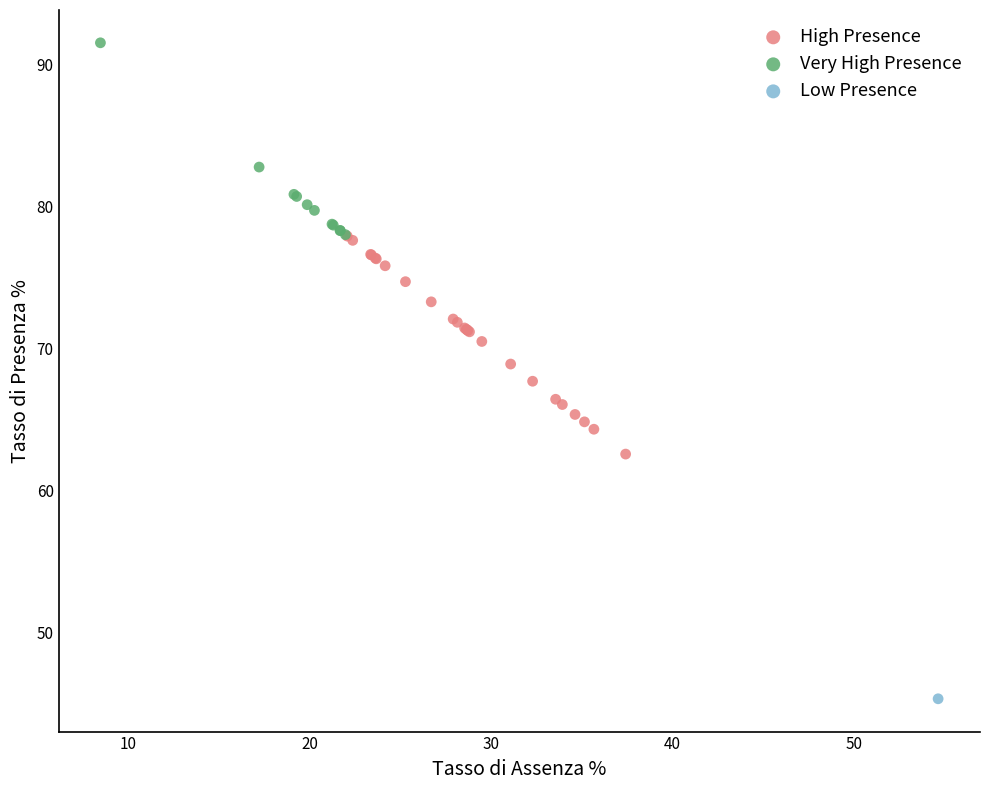

Which series contains the highest Y value?

Very High Presence